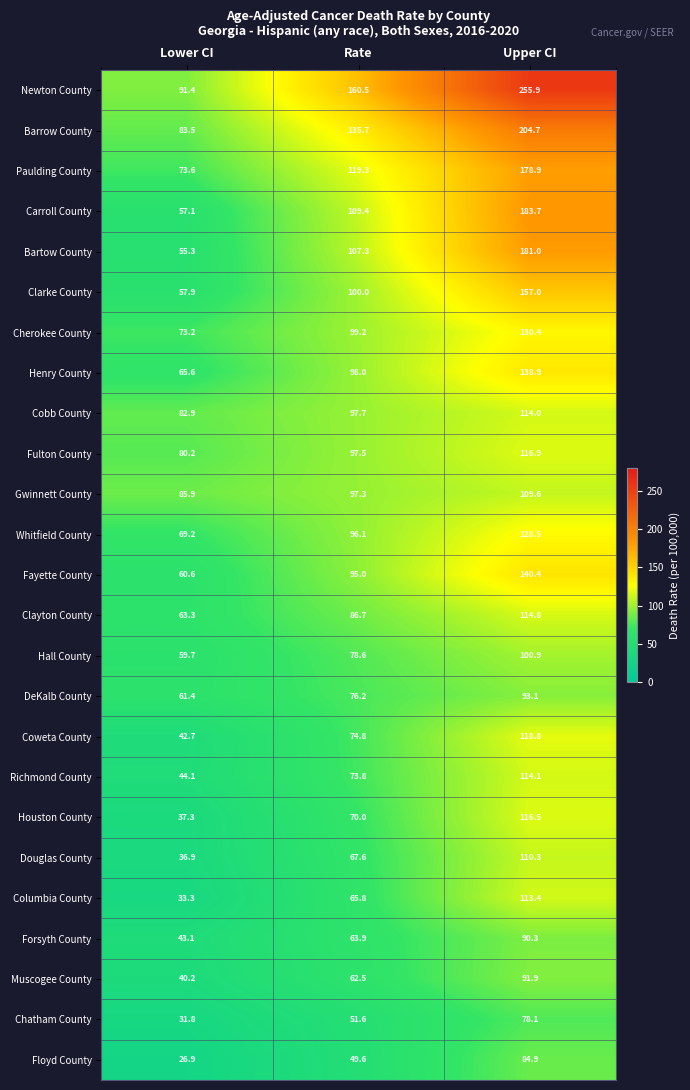

True or false: Newton County has a value of 255.9 at Upper CI.

True